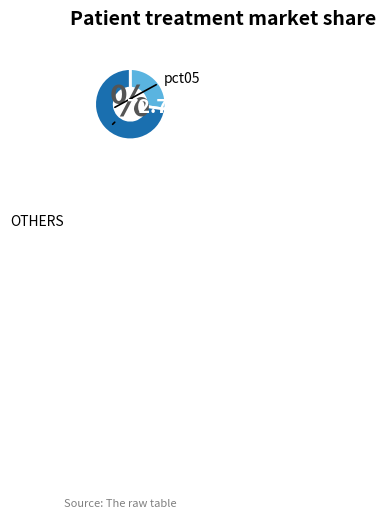

Is there a majority slice in this chart?

Yes